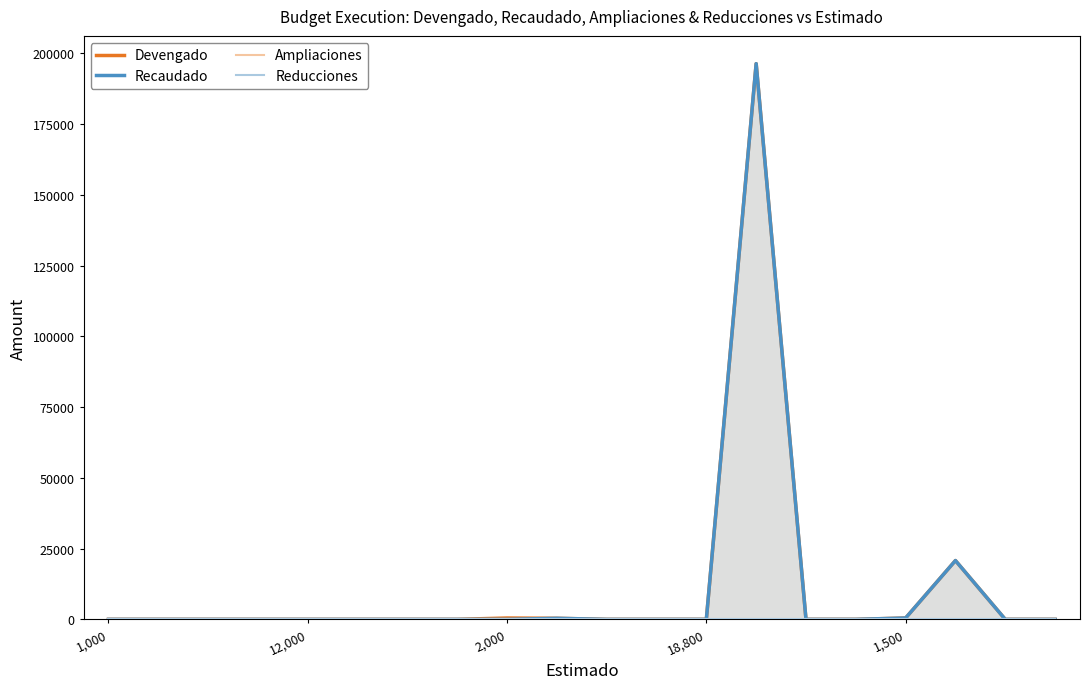

What is the label of the 10th point from the left?

9